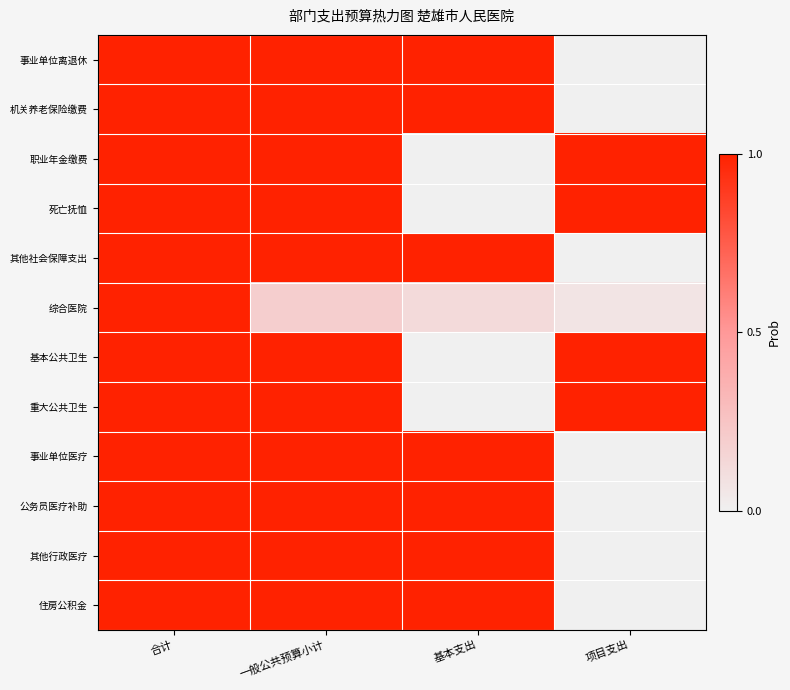

Count the number of categories in the chart.

4